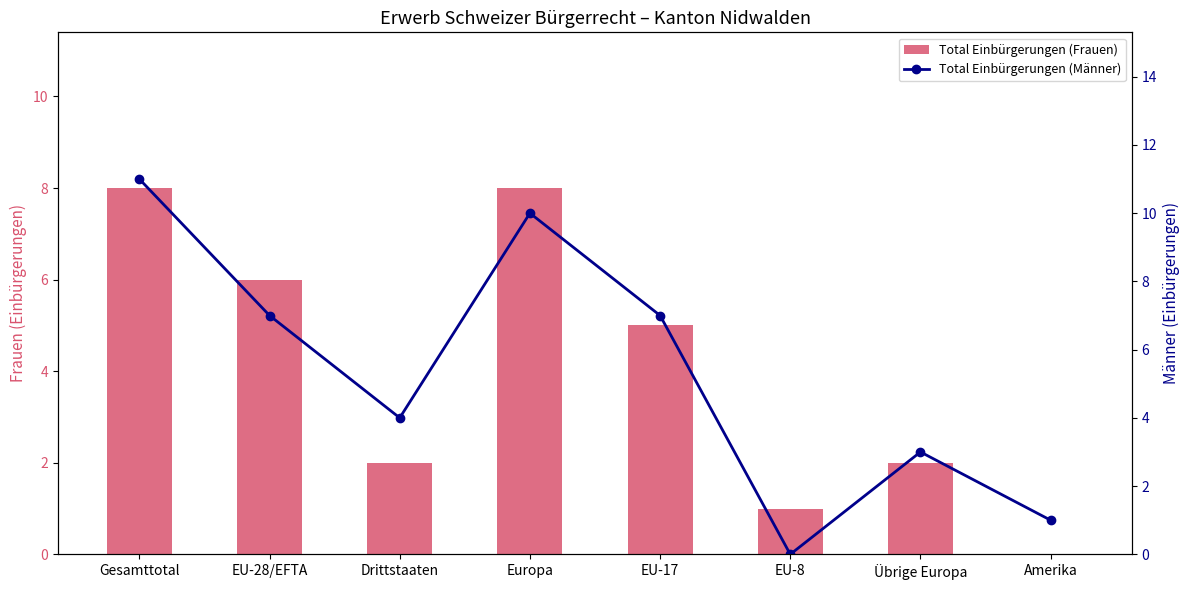

At which category is the sum across all series the highest?

Gesamttotal